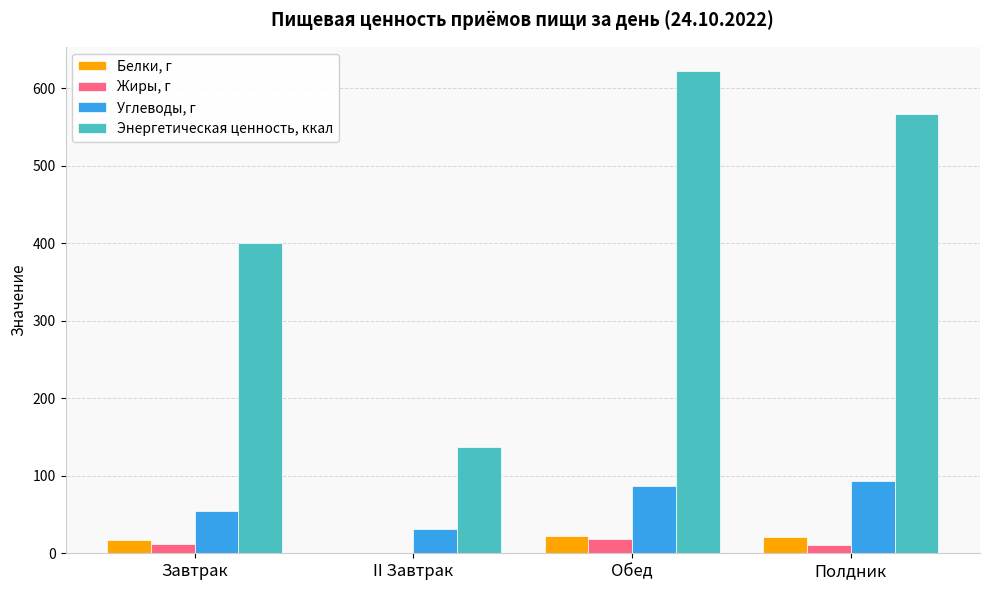

How many groups of bars are there?

4